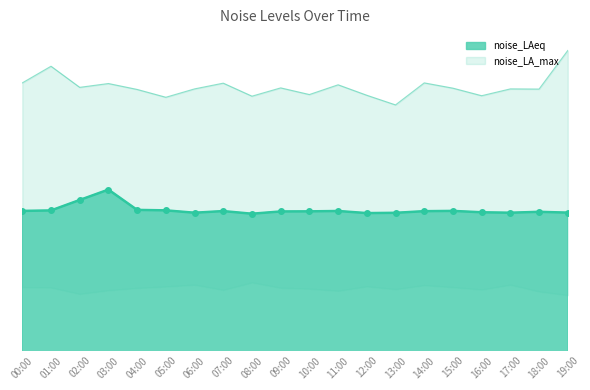

Reading right to left, list all the values displayed in this chart.

63.0	58.7	58.8	58.0	58.8	59.4	57.0	58.1	59.2	58.1	58.9	58.0	59.4	58.8	57.8	58.7	59.4	58.9	61.2	59.4